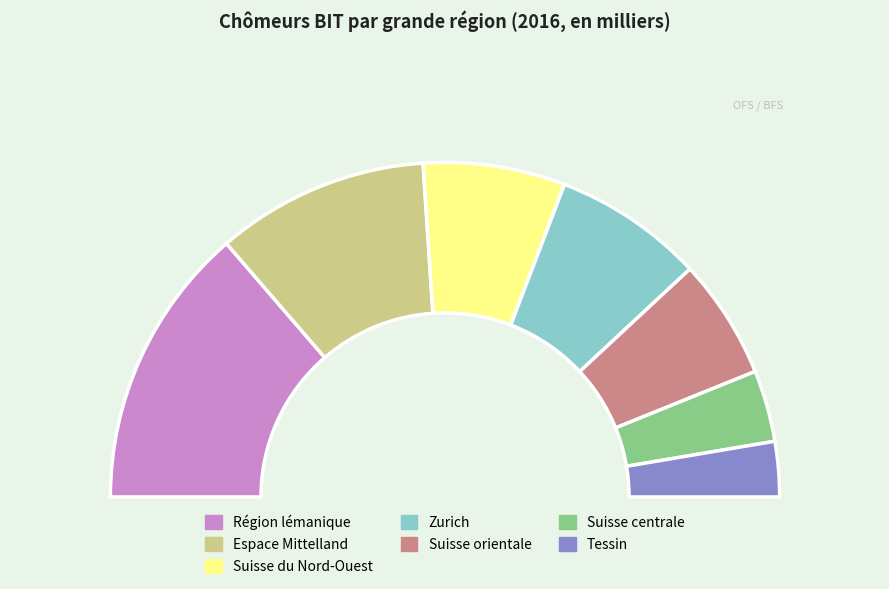

Count the number of slices in the pie.

7